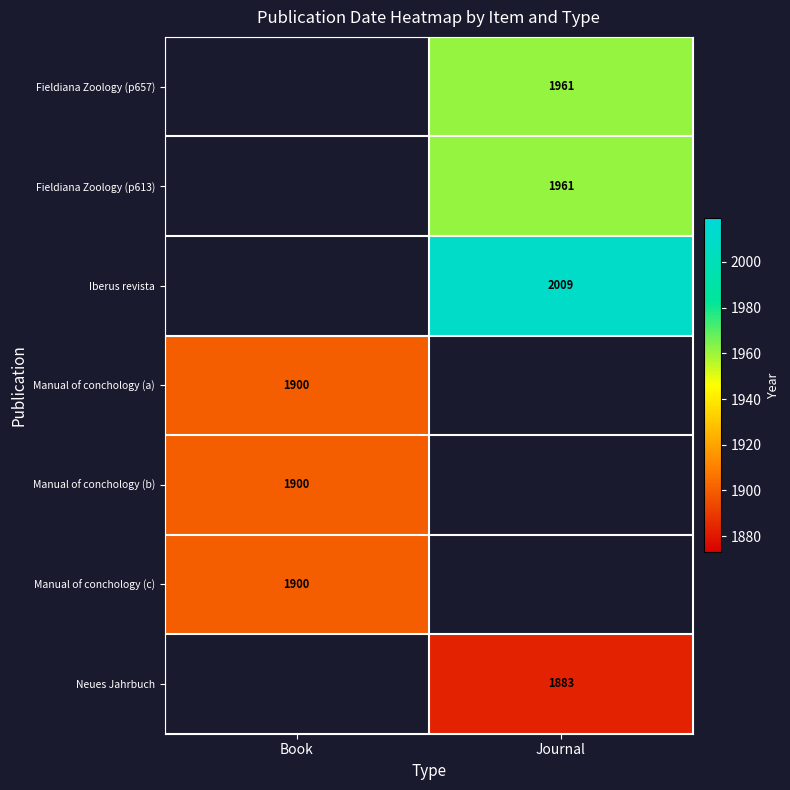

Is it true that Fieldiana Zoology (p613) equals 1961 at Journal?

True